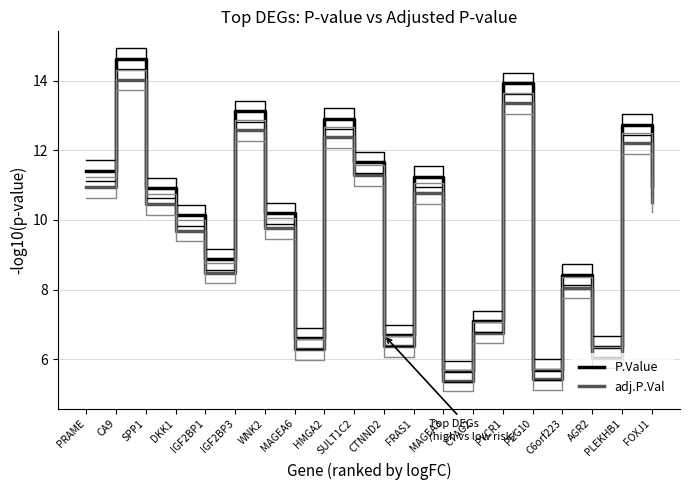

What is the sum of all adj.P.Val values?

190.7